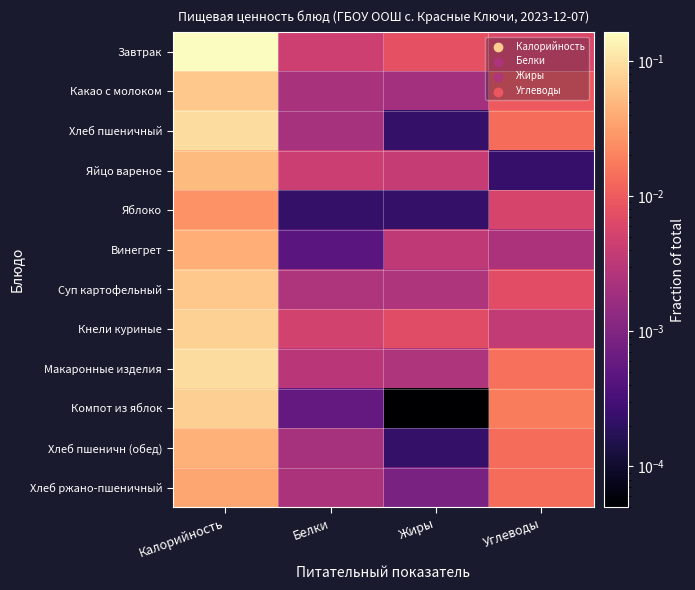

At which category is the sum across all series the highest?

Калорийность